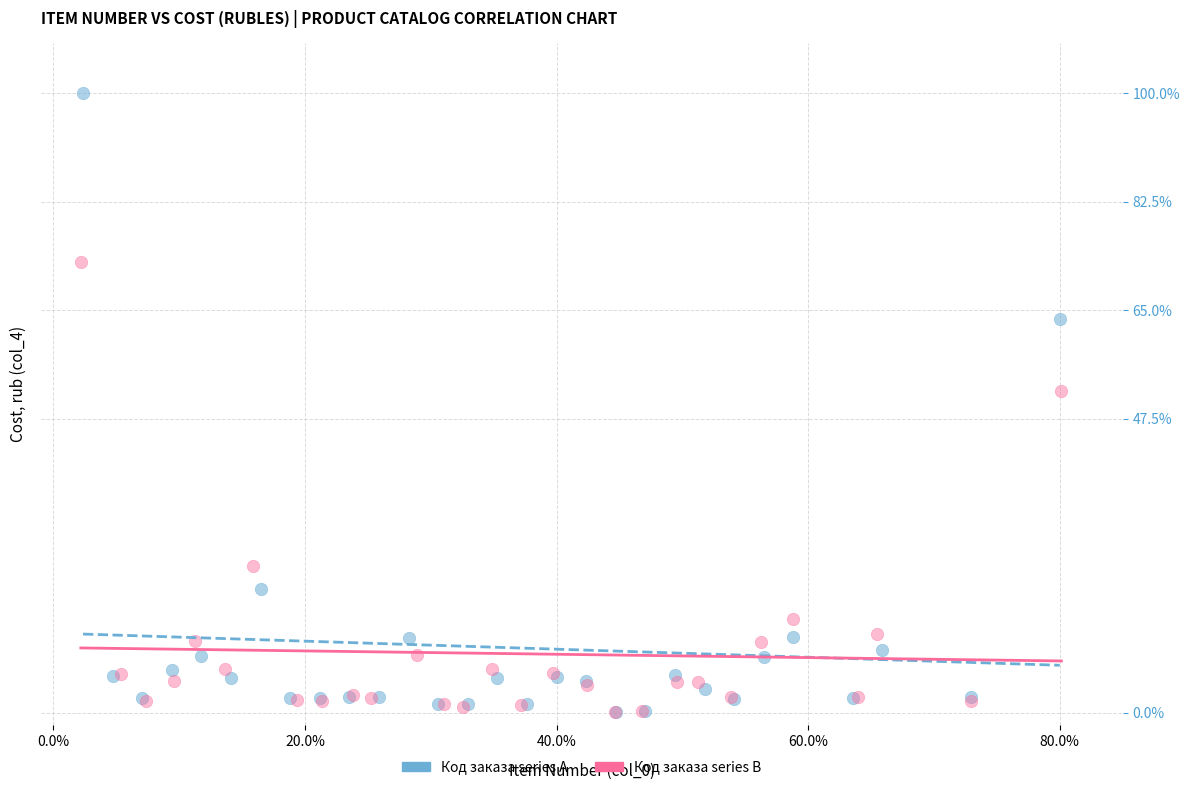

Which series has the widest spread of Y values?

Код заказа series A